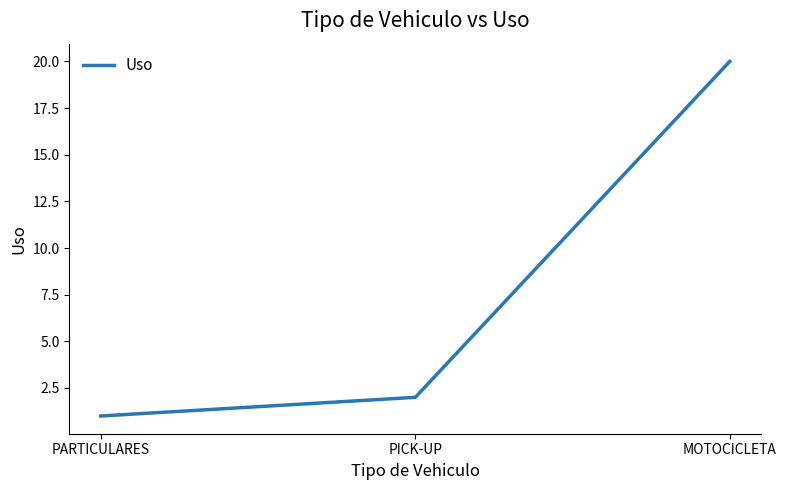

Approximately how many times larger is the value at PICK-UP compared to MOTOCICLETA?

0.1